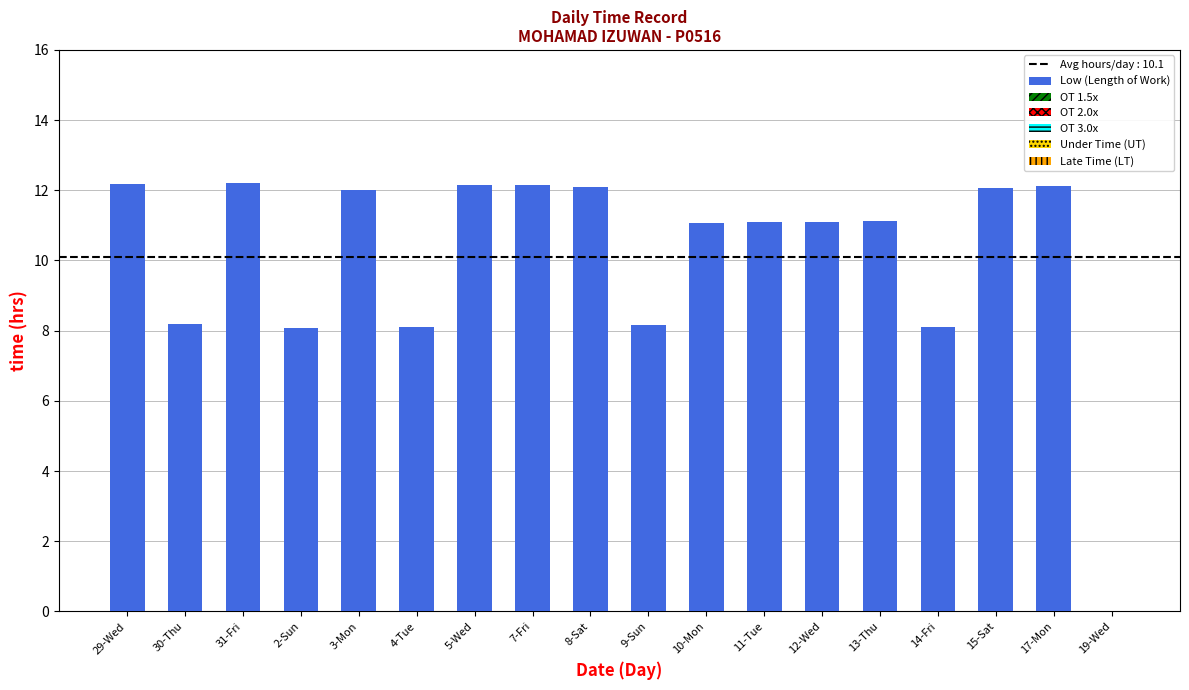

Which has a higher value, 7-Fri or 30-Thu?

7-Fri